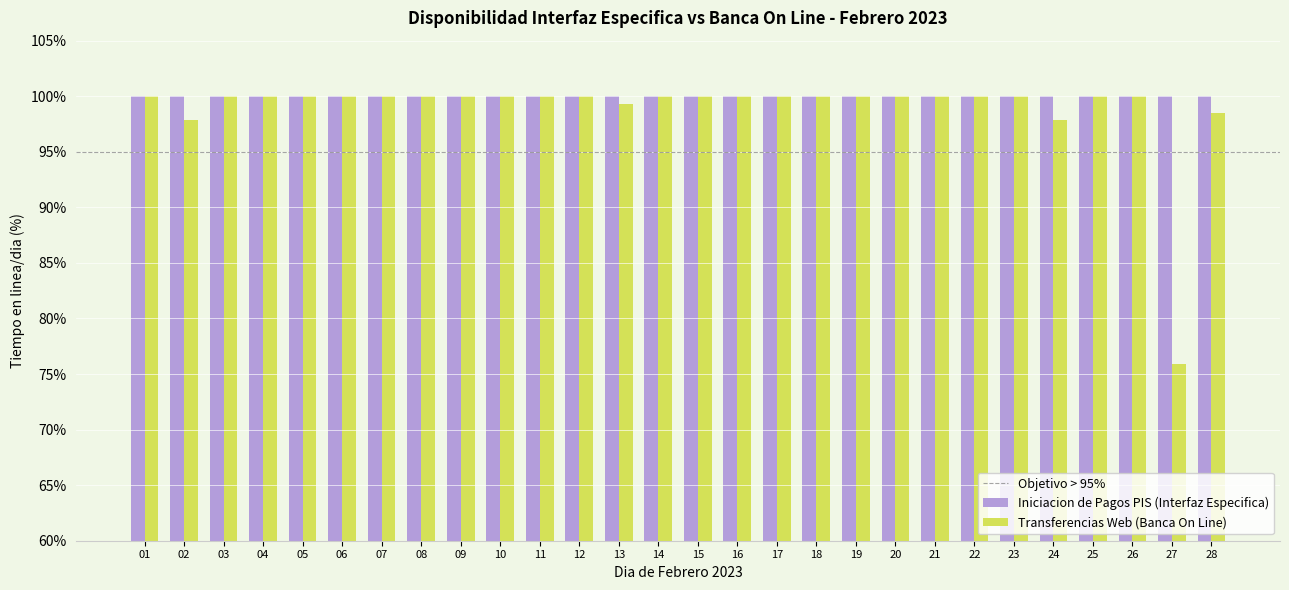

What is the approximate value of Iniciacion de Pagos PIS (Interfaz Especifica) at 12?

100.0